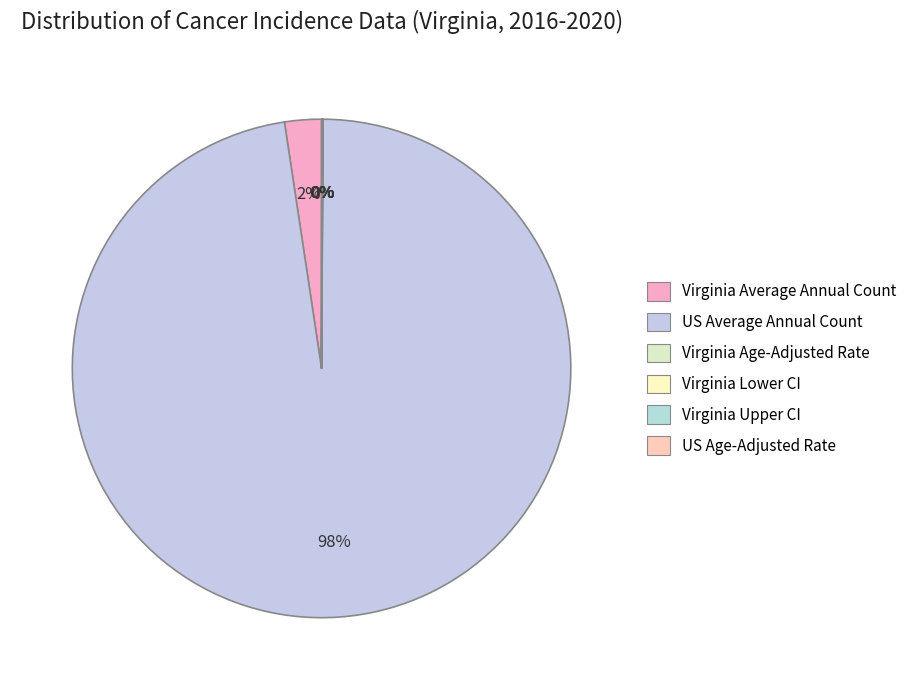

What is the smallest slice in the pie chart?

Virginia Lower CI